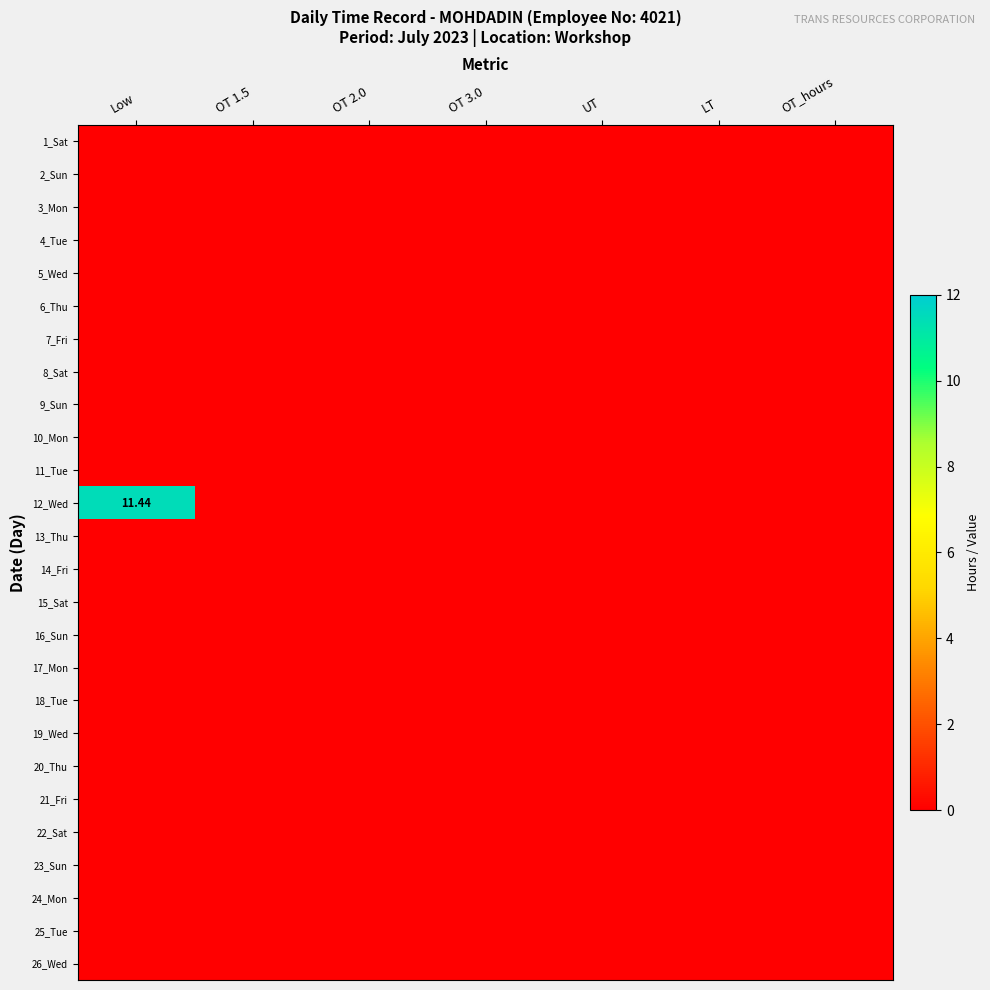

True or false: 14_Fri has a value of 0.0 at LT.

True